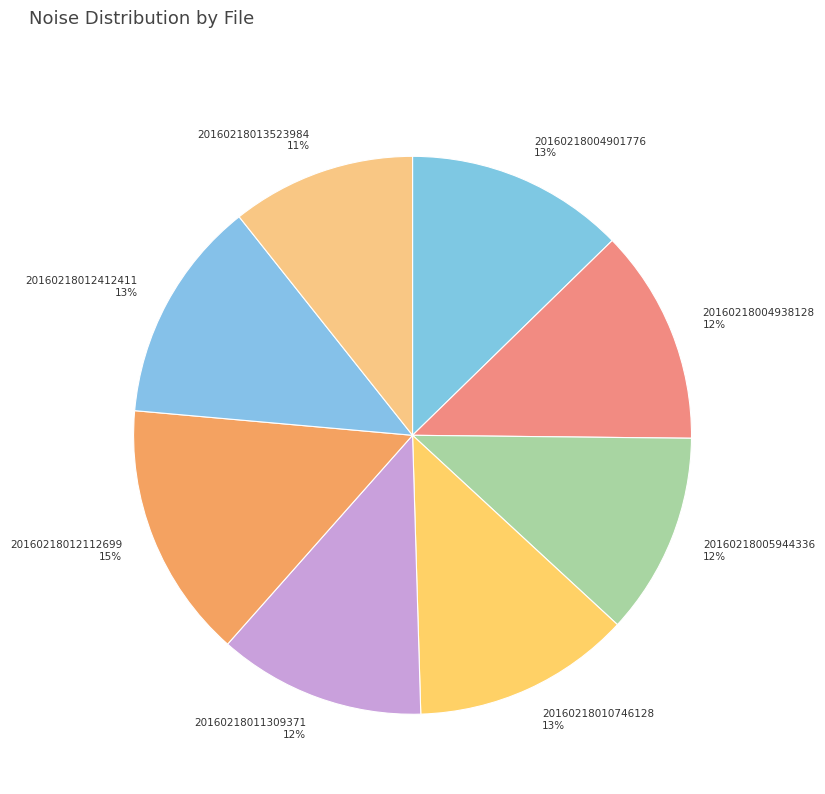

Count the number of slices in the pie.

8